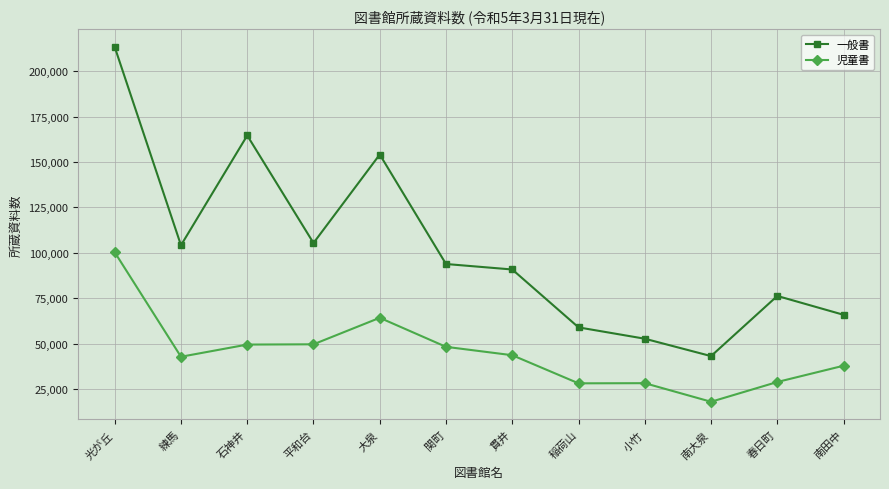

What is the label of the 8th point from the left?

稲荷山